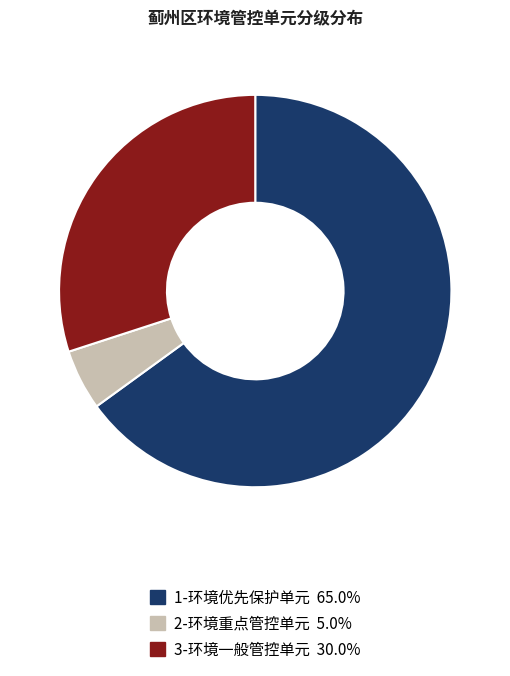

How many segments does this pie chart have?

3